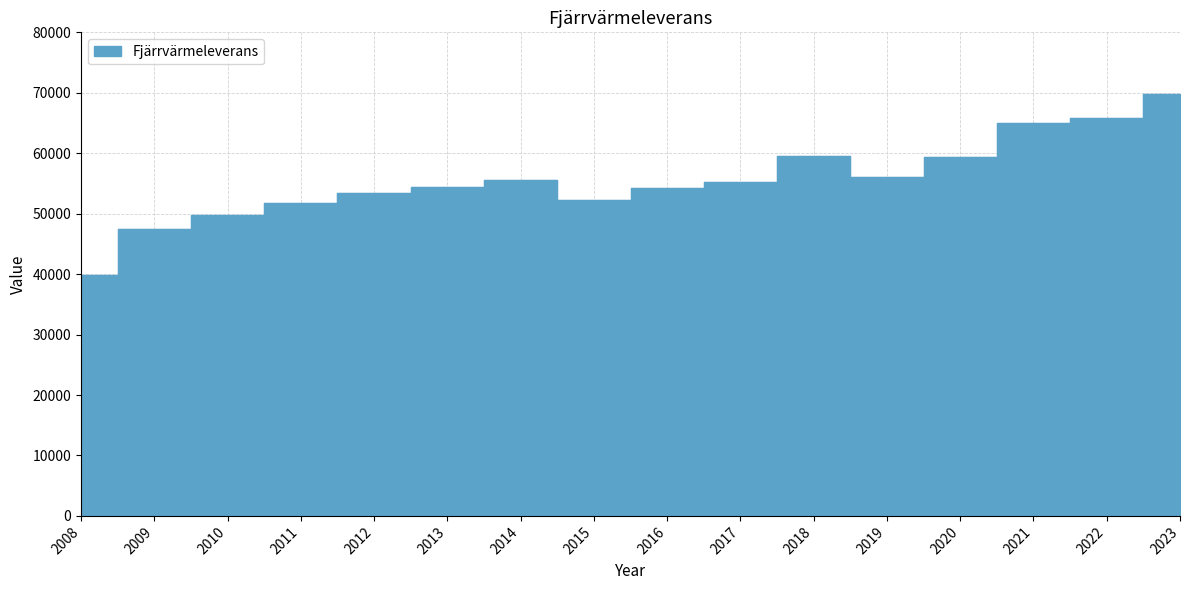

What is the difference between the second highest and second lowest values?

18428